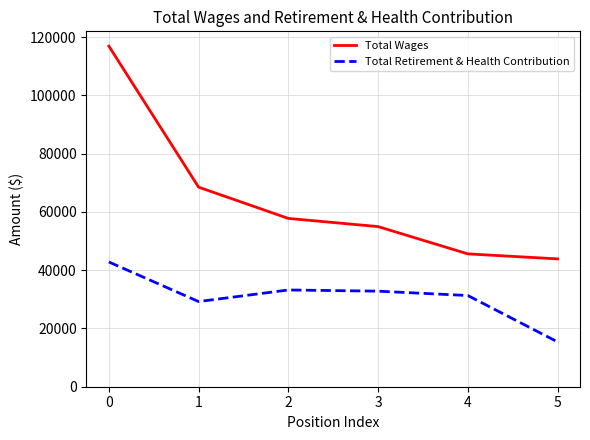

How many interior local valleys does the Total Retirement & Health Contribution series have?

1